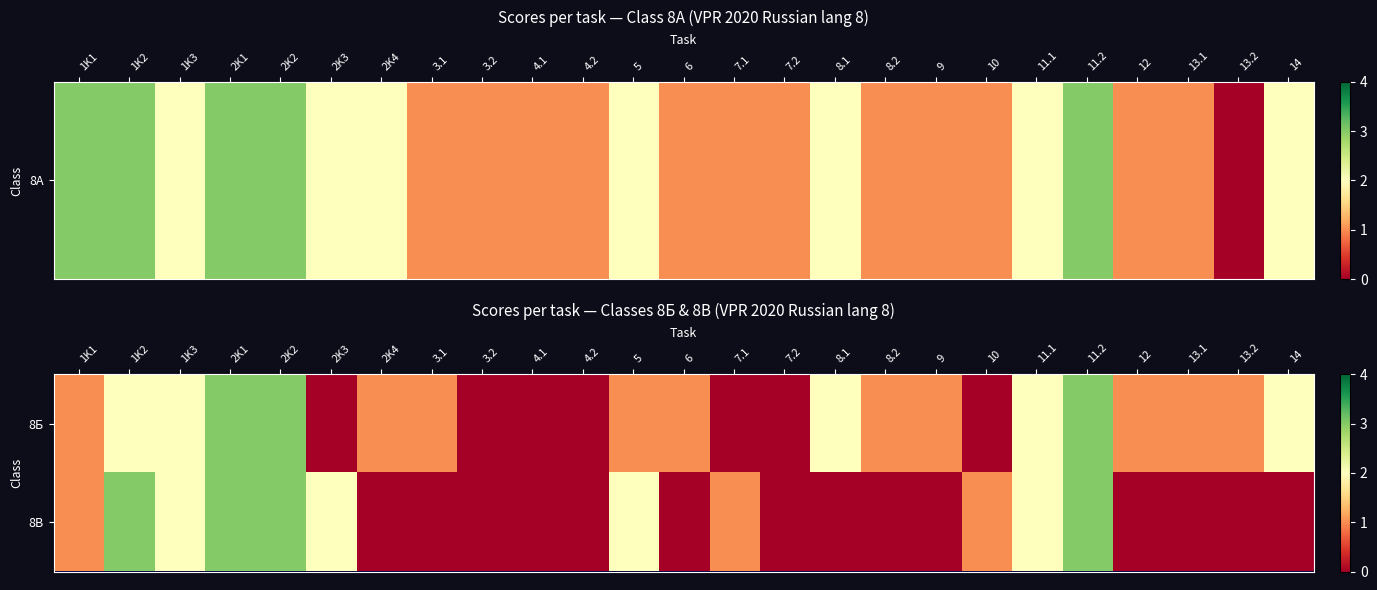

Which series has the largest range (max minus min)?

8Б